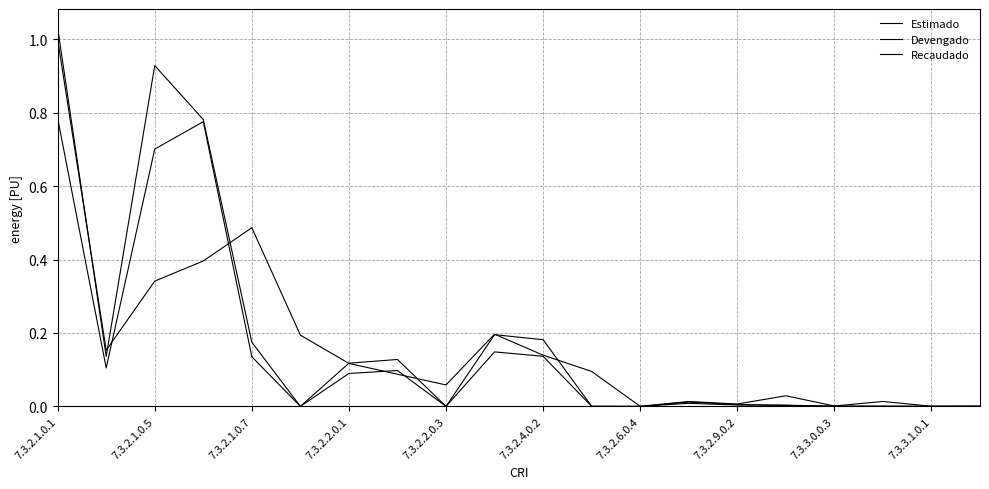

Does the chart display data point markers on the line(s)?

No